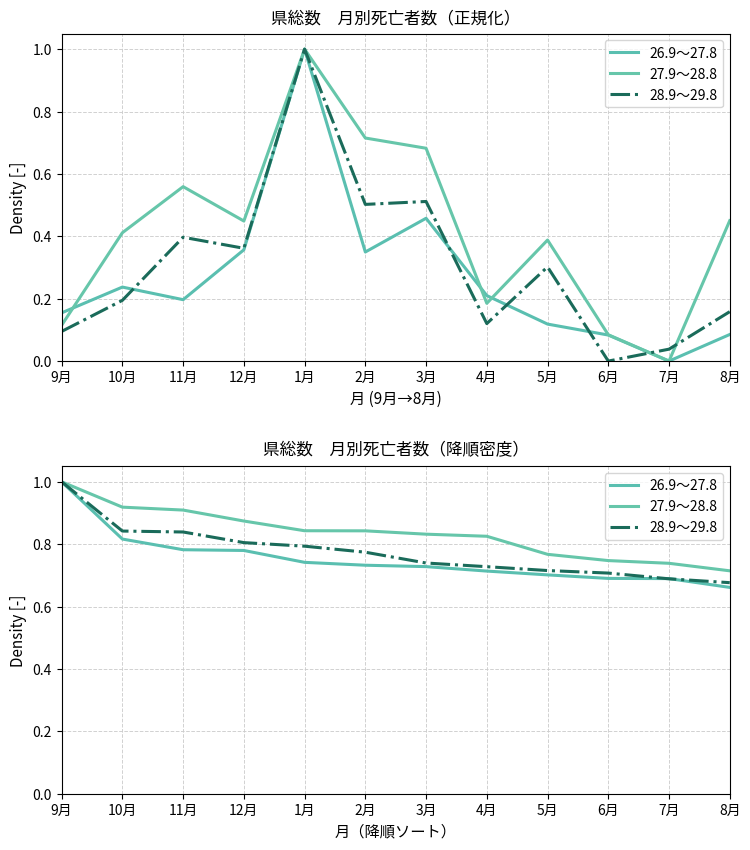

How many data points does each series have?

12